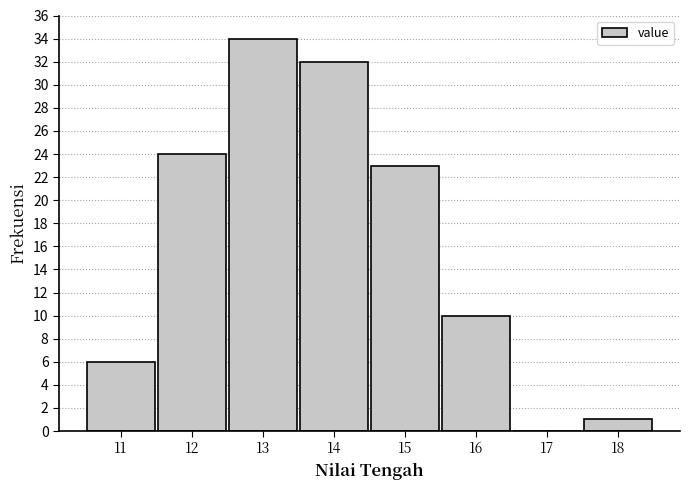

Reading left to right, list every bar in this chart as the range it spans on the x-axis followed by its height. The values are not printed on the chart, so give them approximately, as read against the axis.

10.5 to 11.5: 6
11.5 to 12.5: 24
12.5 to 13.5: 34
13.5 to 14.5: 32
14.5 to 15.5: 23
15.5 to 16.5: 10
16.5 to 17.5: 0
17.5 to 18.5: 1